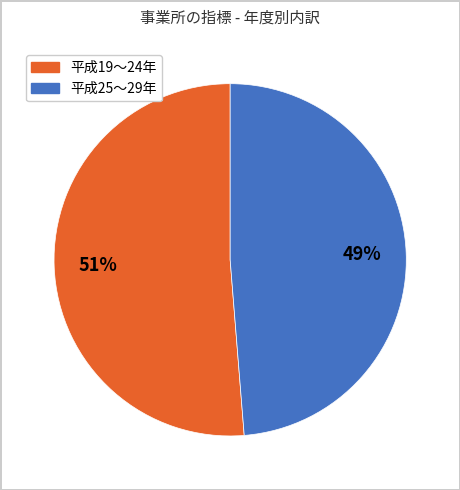

Is there a majority slice in this chart?

Yes